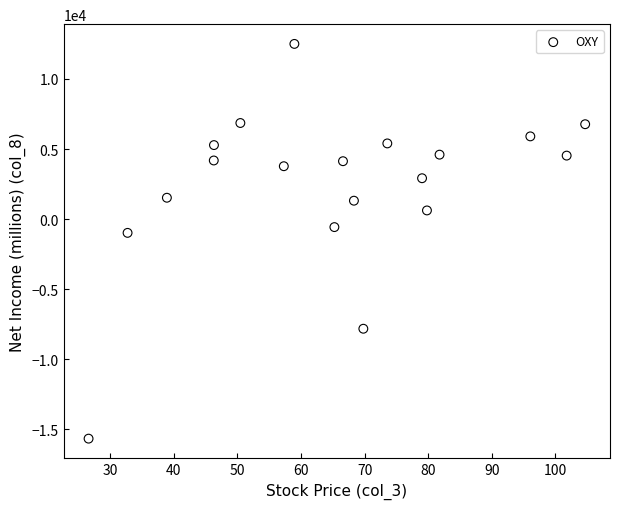

What is the range of Y values (max minus min)?

28179